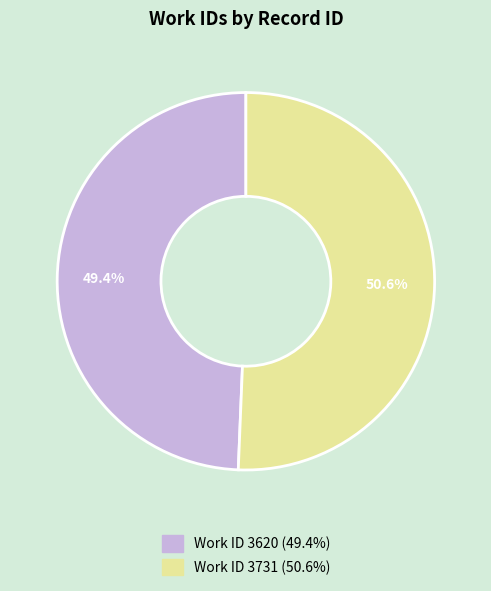

How many segments does this pie chart have?

2